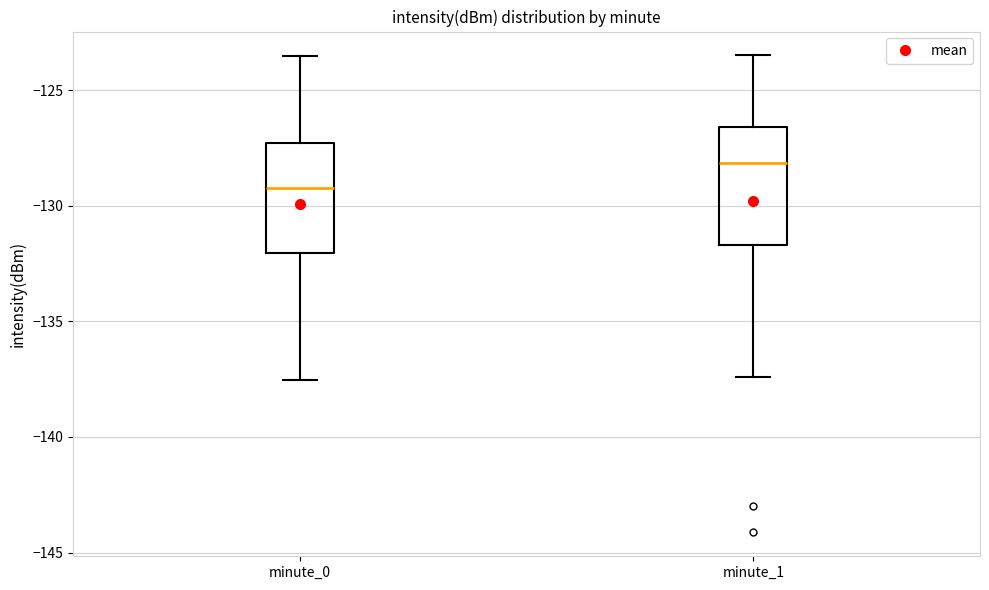

Reading left to right, transcribe this box plot: for each box, give where its median line is, the range the box spans, and where its two whiskers end, as read against the y-axis. The values are not printed on the chart, so give them approximately, as read against the axis.

minute_0: median -129.5, box -132.0 to -127.5, whiskers -137.5 to -123.5
minute_1: median -128.0, box -131.5 to -126.5, whiskers -137.5 to -123.5